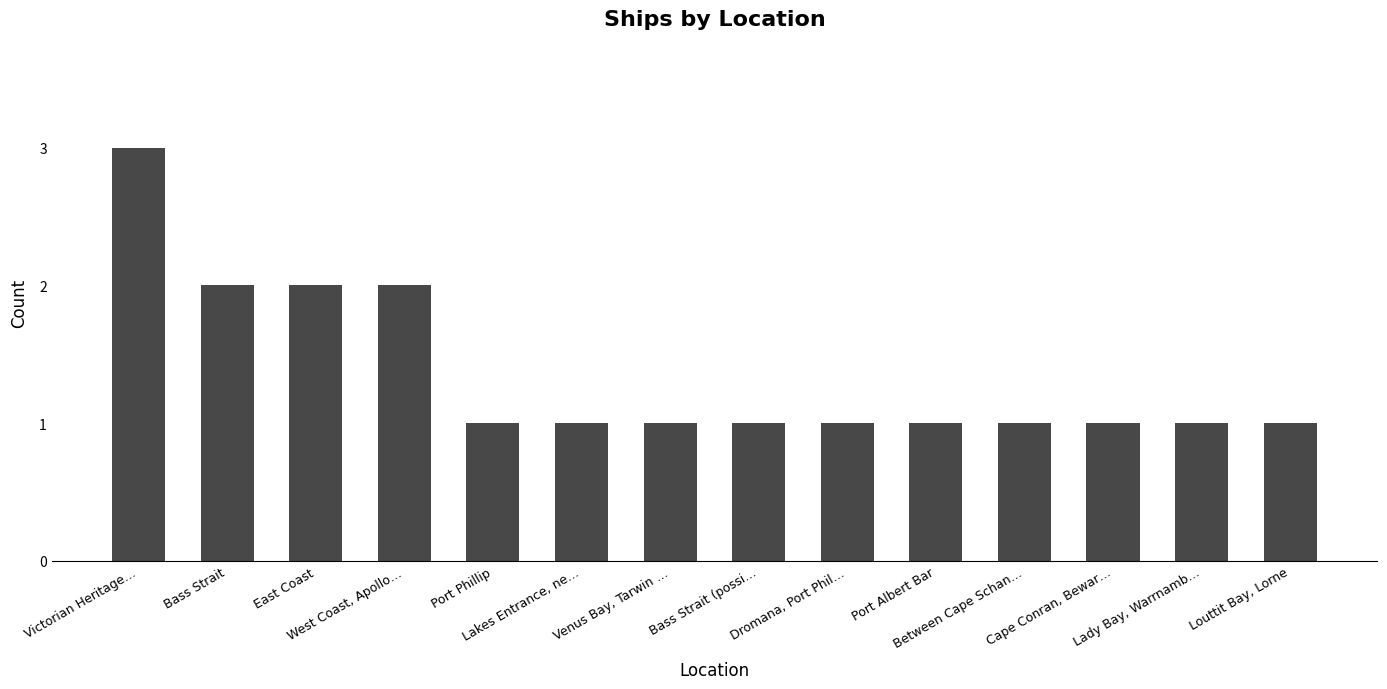

Reading right to left, list all the values displayed in this chart.

1	1	1	1	1	1	1	1	1	1	2	2	2	3